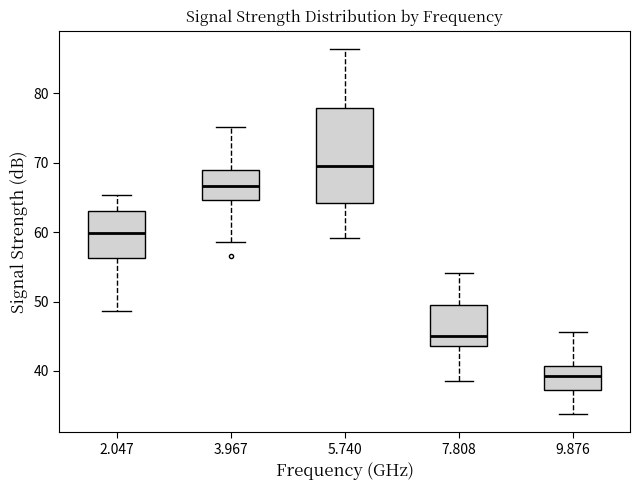

Reading left to right, transcribe this box plot: for each box, give where its median line is, the range the box spans, and where its two whiskers end, as read against the y-axis. The values are not printed on the chart, so give them approximately, as read against the axis.

2.047: median 60, box 56 to 63, whiskers 49 to 65
3.967: median 67, box 65 to 69, whiskers 59 to 75
5.740: median 70, box 64 to 78, whiskers 59 to 86
7.808: median 45, box 44 to 49, whiskers 39 to 54
9.876: median 39, box 37 to 41, whiskers 34 to 46